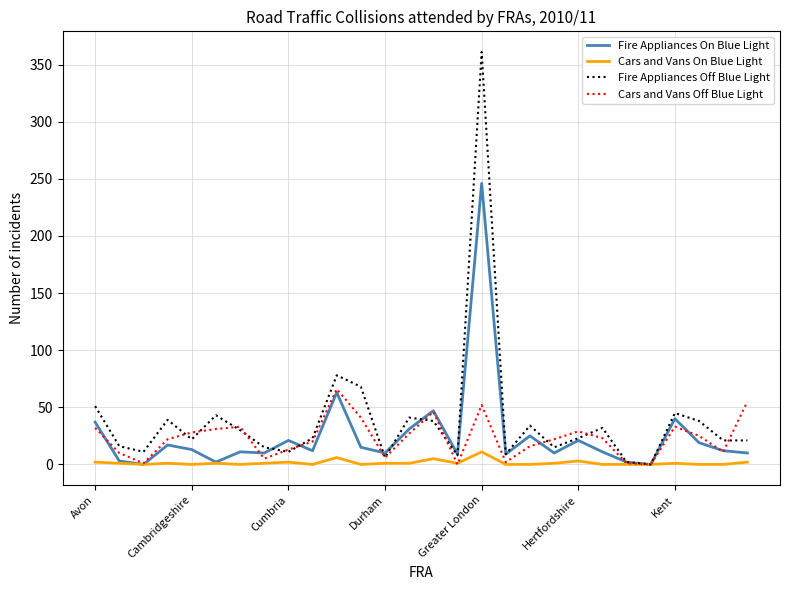

What is the highest value of the Cars and Vans Off Blue Light series?

66